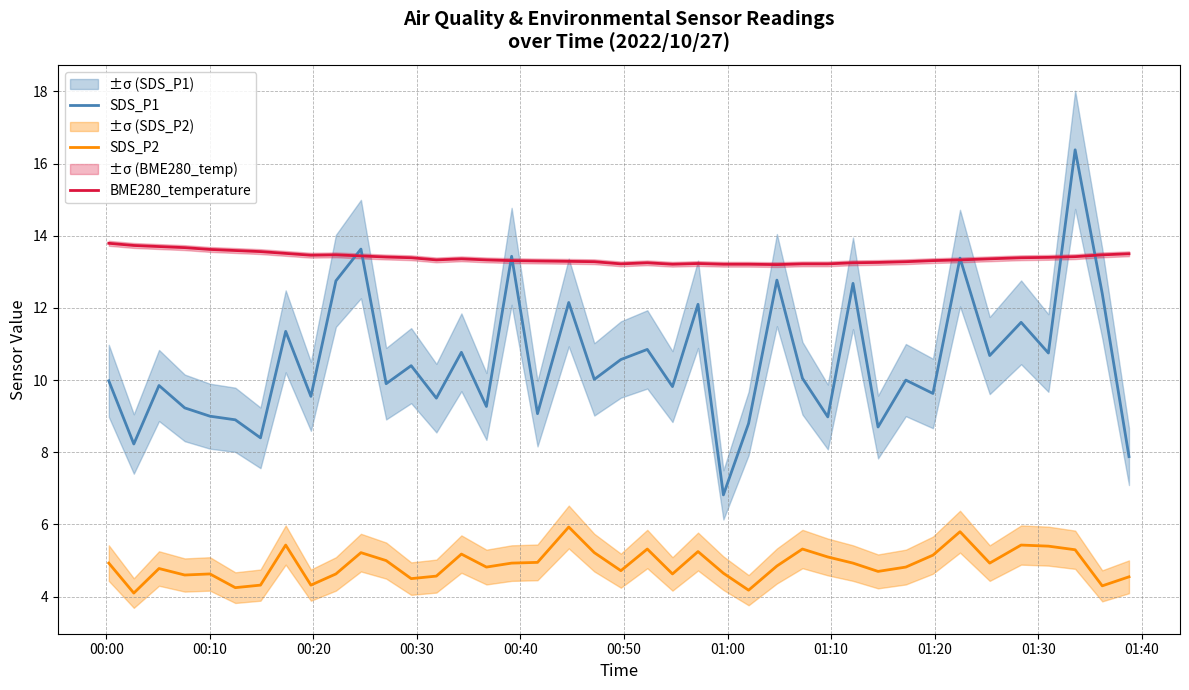

Rank the series by their average value, from lowest to highest.

SDS_P2, SDS_P1, BME280_temperature